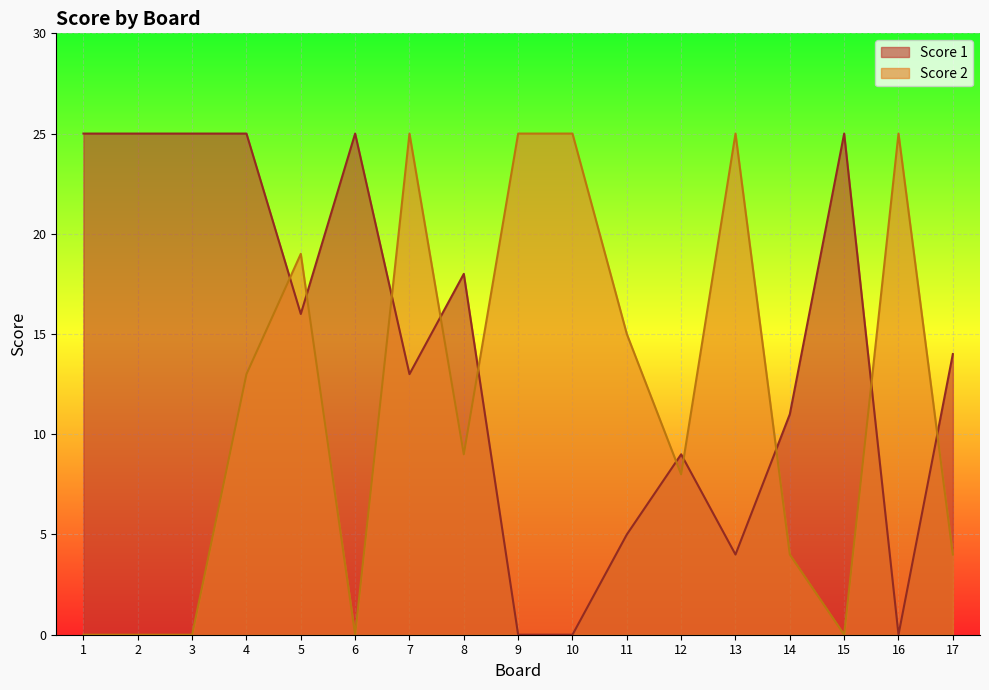

Which category has the lowest value in the Score 2 series?

1